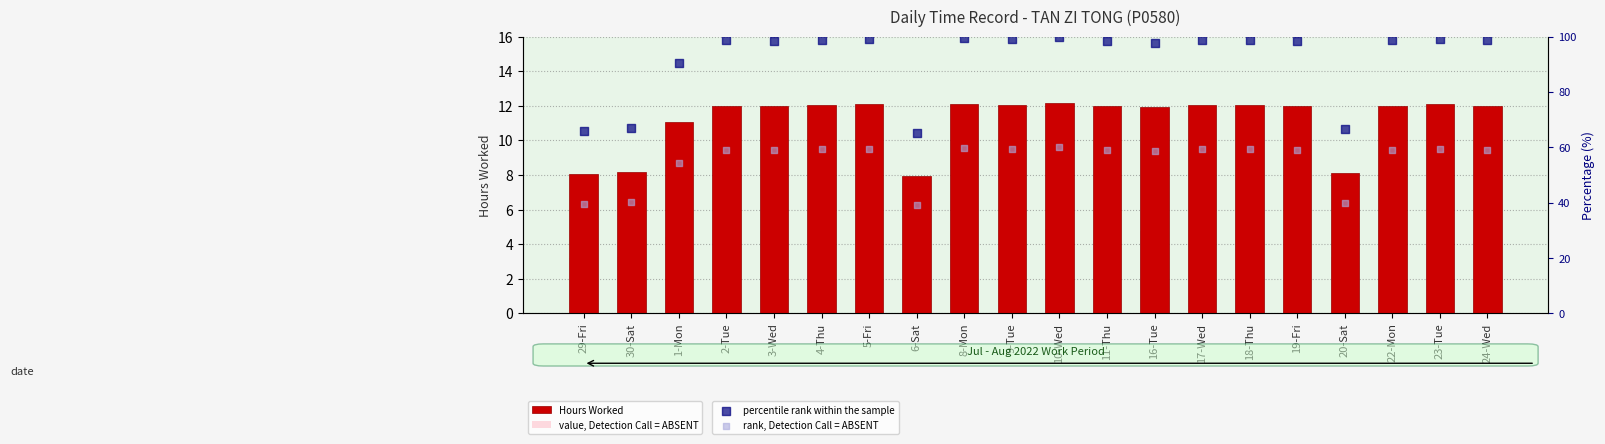

Which series has the widest spread of Y values?

percentile rank within the sample